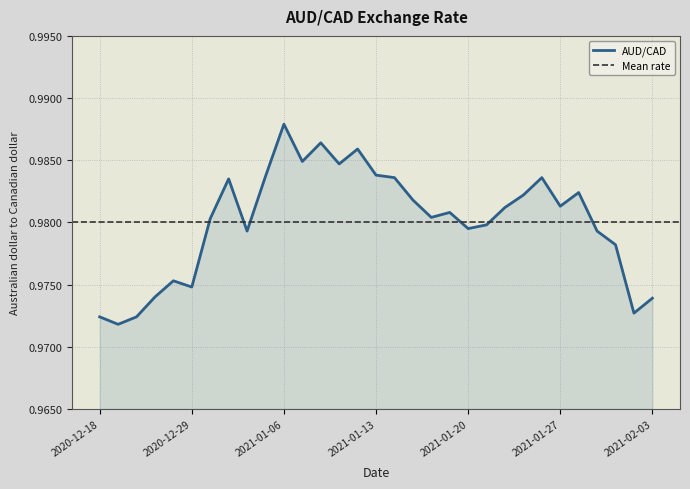

Does the chart display data point markers on the line(s)?

No